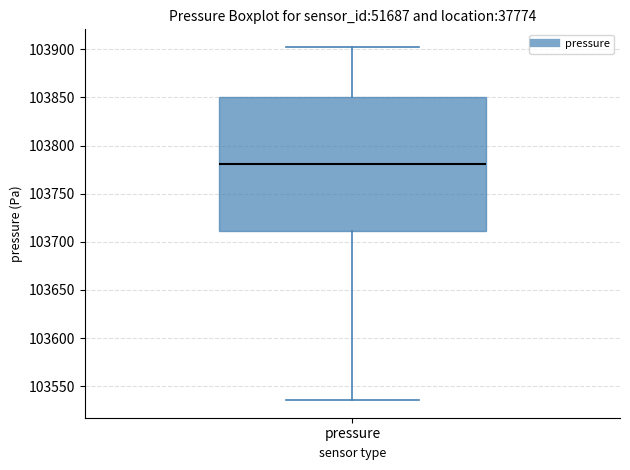

Read this box plot against the y-axis: the position of the median line, the range covered by the box, and the ends of both whiskers. The values are not printed on the chart, so give them approximately, as read against the axis.

median 103780, box 103710 to 103850, whiskers 103535 to 103900